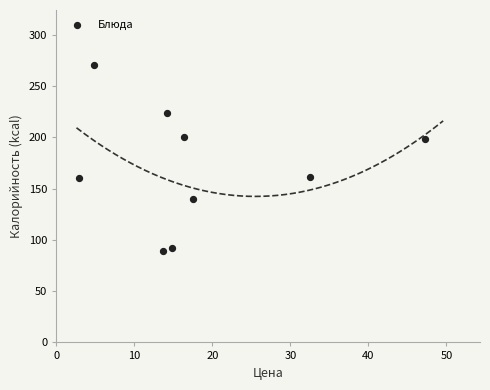

What is the range of Y values (max minus min)?

181